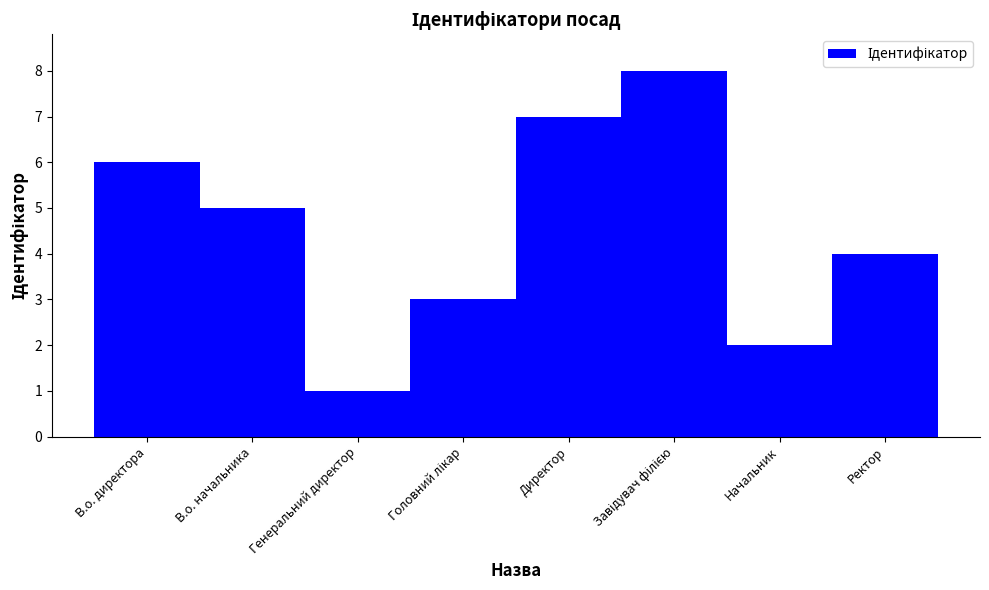

What is the difference between the maximum and second lowest values?

6